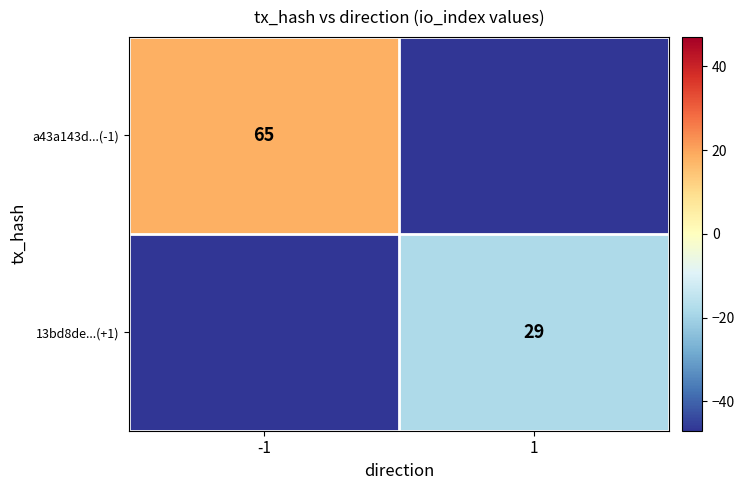

The a43a143d...(-1) series shows 45 at -1. True or false?

False